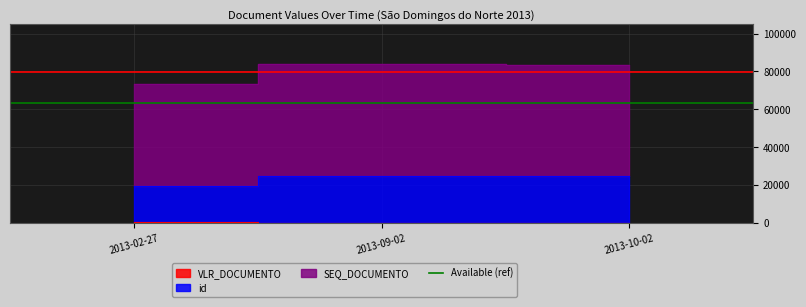

Reading right to left, transcribe all the data shown in this chart.

VLR_DOCUMENTO: 2013-02-27=205.0	2013-10-02=41.5	2013-09-02=41.5
id: 2013-02-27=19255.0	2013-10-02=24877.0	2013-09-02=24879.0
SEQ_DOCUMENTO: 2013-02-27=54025.0	2013-10-02=58436.0	2013-09-02=59178.0